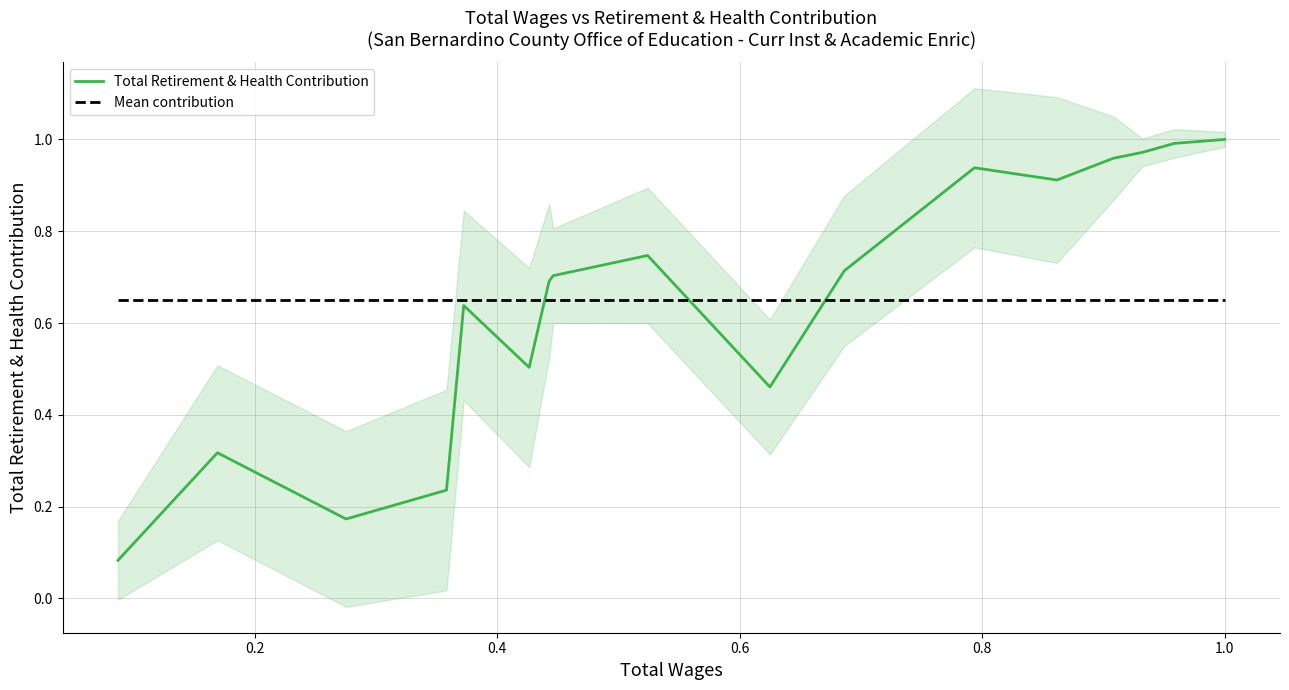

List the series in order of their overall mean, lowest first.

Total Retirement & Health Contribution, Mean contribution